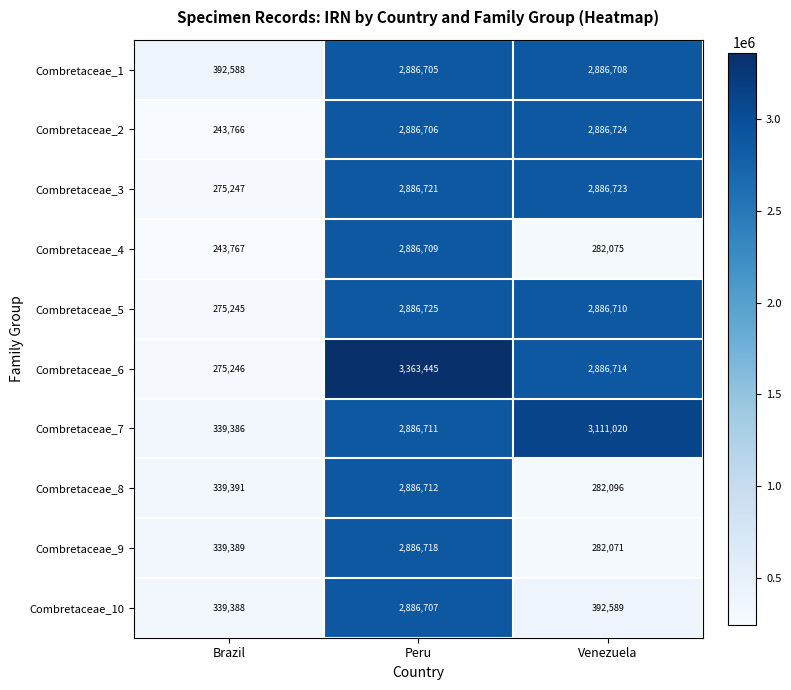

The value of Combretaceae_5 at Venezuela is 2886710. True or false?

True